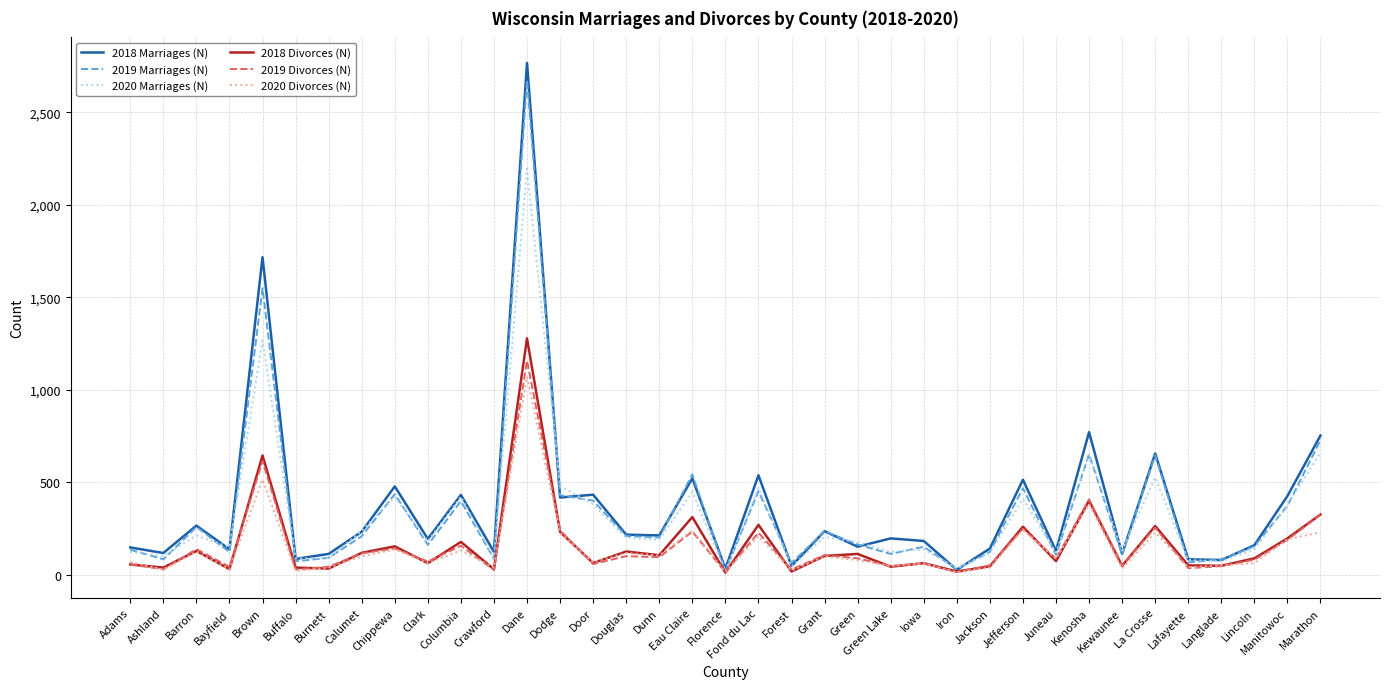

At which label does 2020 Marriages (N) reach its peak?

Dane